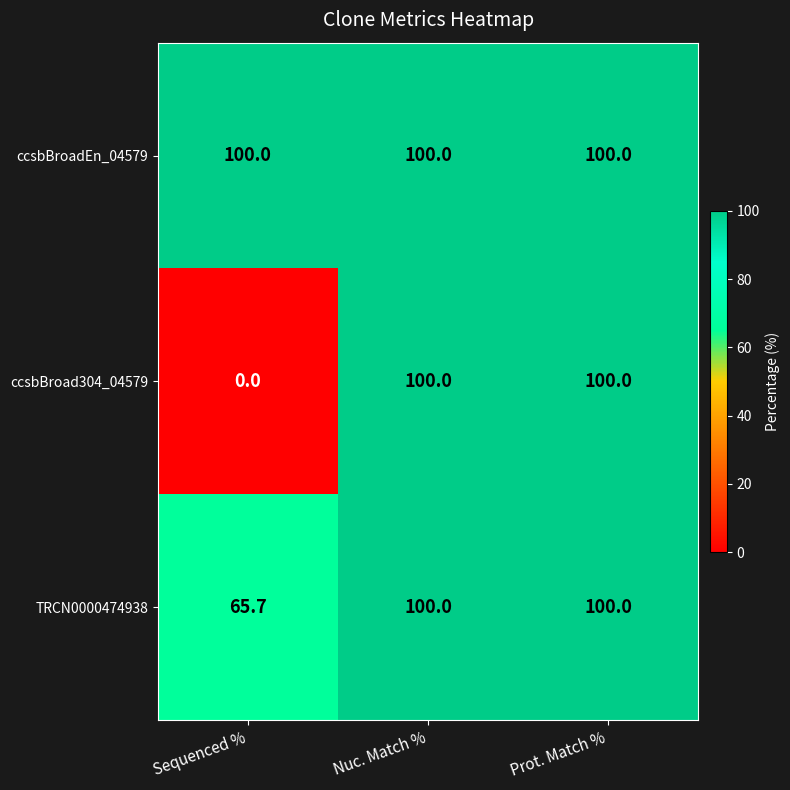

What is the total value across all series at Prot. Match %?

300.0